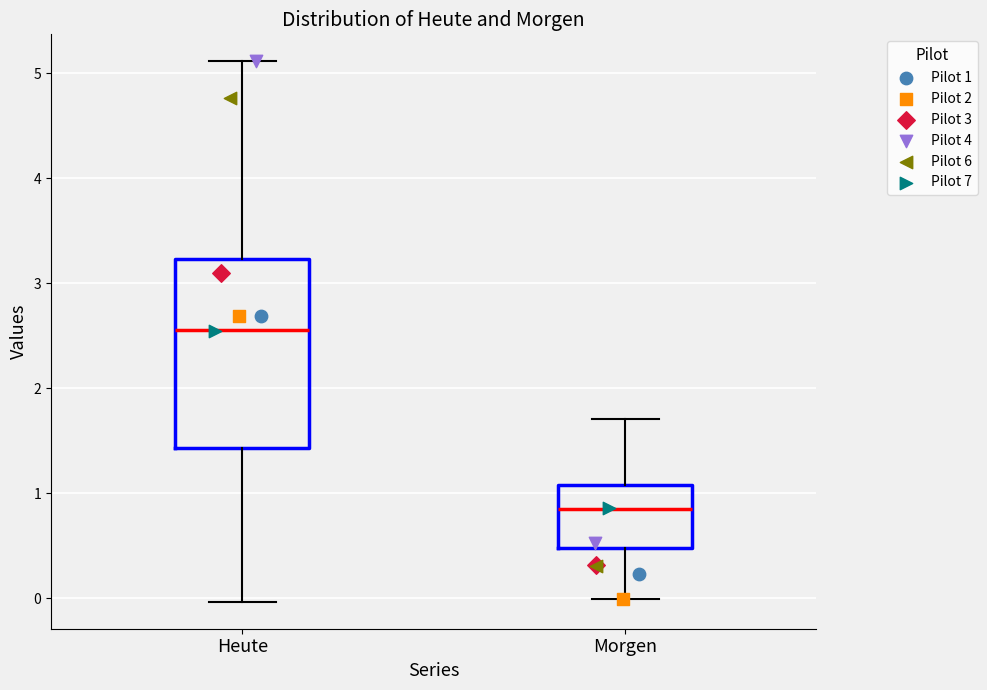

Which box has the lowest median line?

Morgen